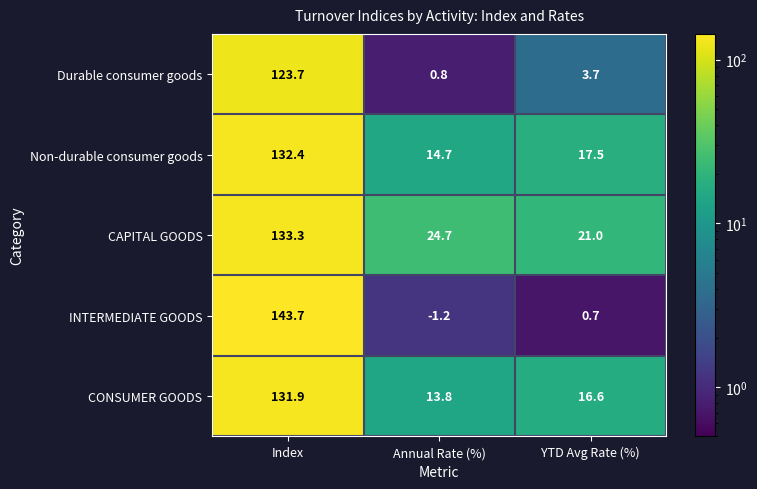

How many distinct data groups are displayed?

5